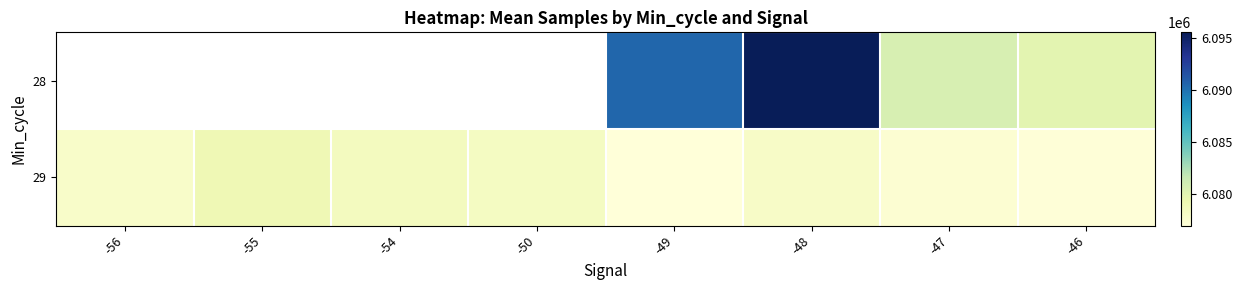

Rank the series by their average value, from highest to lowest.

28, 29